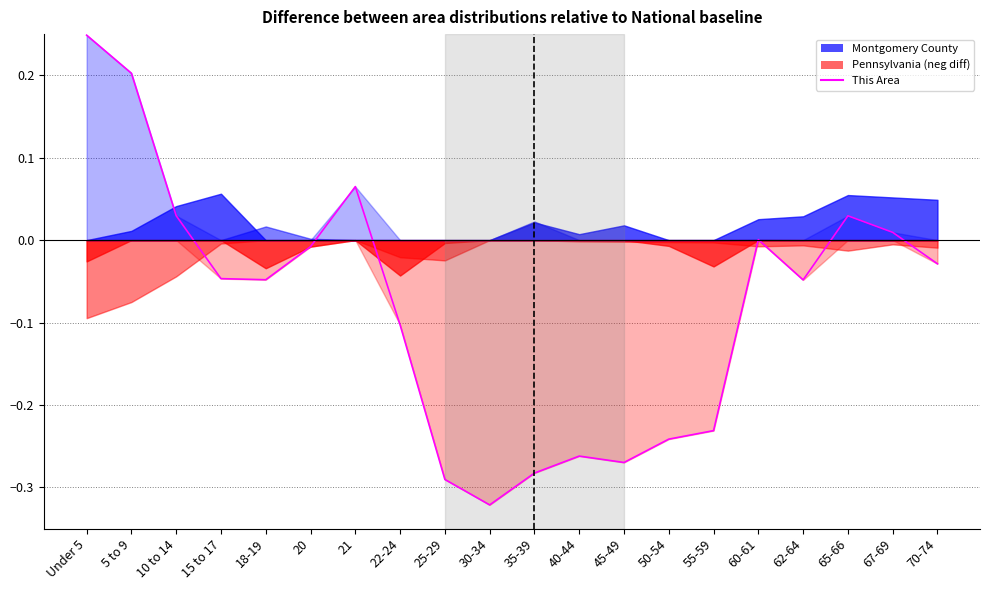

Reading right to left, what are all the values shown in this chart?

-0.0	0.0	0.0	-0.0	0.0	-0.2	-0.2	-0.3	-0.3	-0.3	-0.3	-0.3	-0.1	0.1	-0.0	-0.0	-0.0	0.0	0.2	0.2